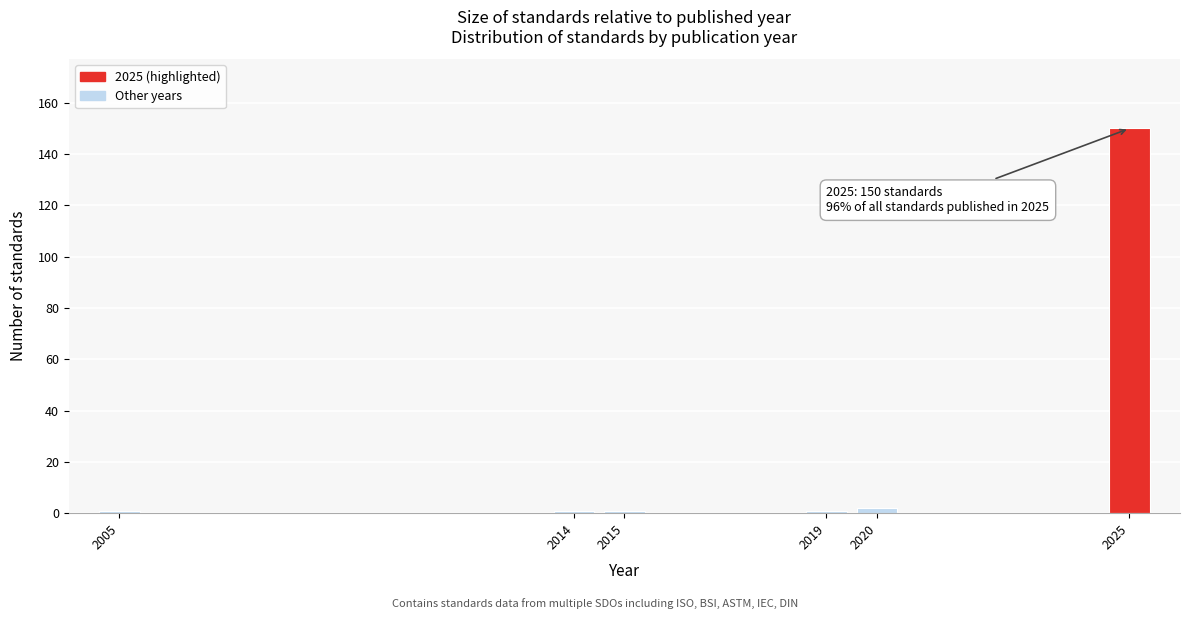

Reading right to left, list all the values displayed in this chart.

150	2	1	1	1	1